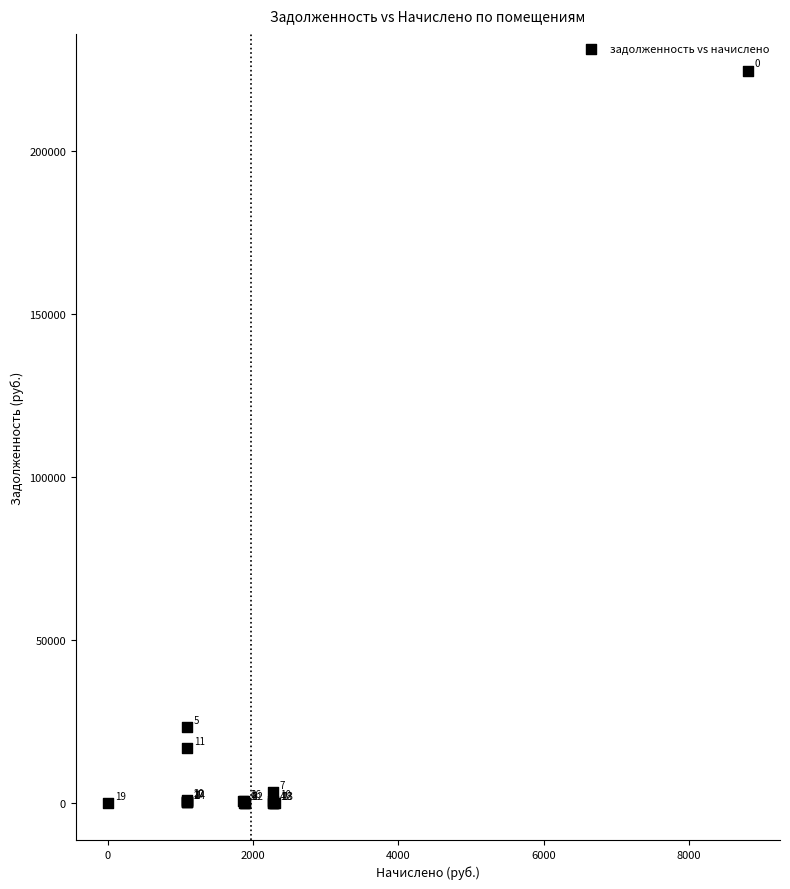

What Y value in the scatter plot is closest to 112252?

23366.9